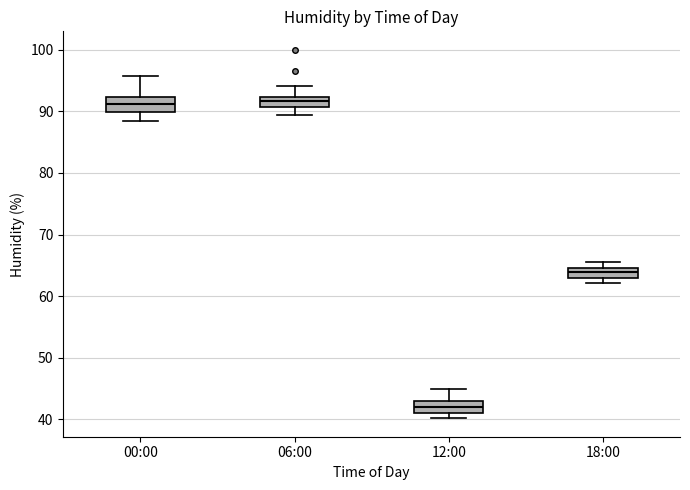

Which box's median line is the lowest?

12:00